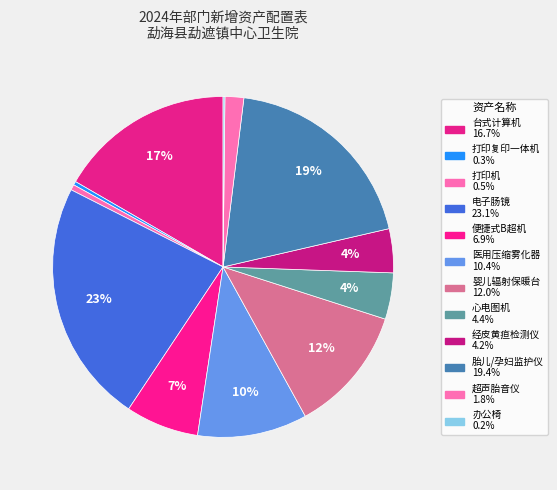

To the nearest percent, what is the average slice percentage?

8%